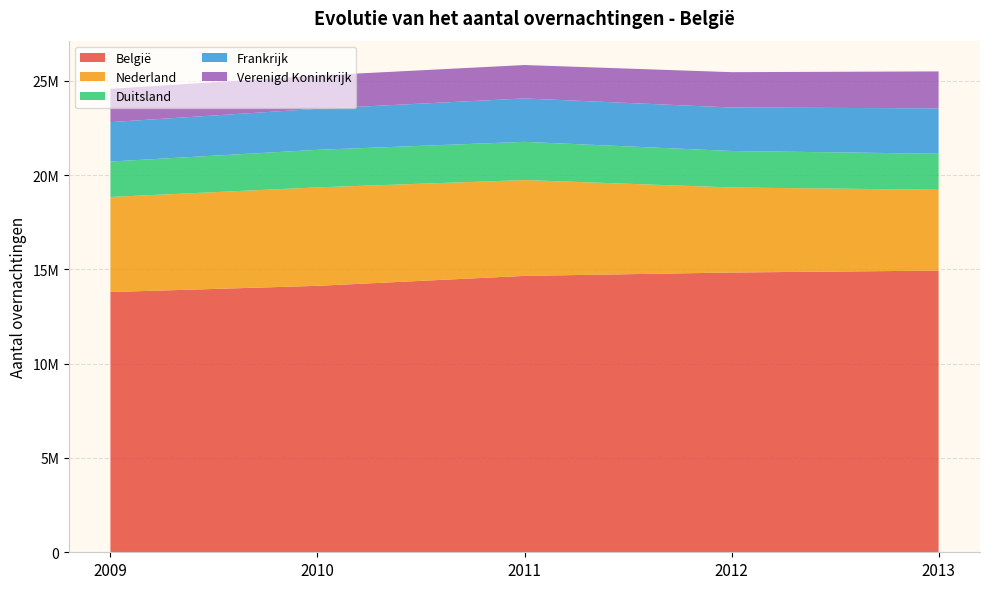

Reading right to left, what are all the values shown in this chart?

België: 14936459	14834795	14655977	14128350	13799364
Nederland: 4285281	4509683	5081035	5220042	5040124
Duitsland: 1913843	1933828	2027052	1992544	1879173
Frankrijk: 2404823	2306015	2301498	2173874	2091550
Verenigd Koninkrijk: 1958526	1874182	1771239	1763871	1763976